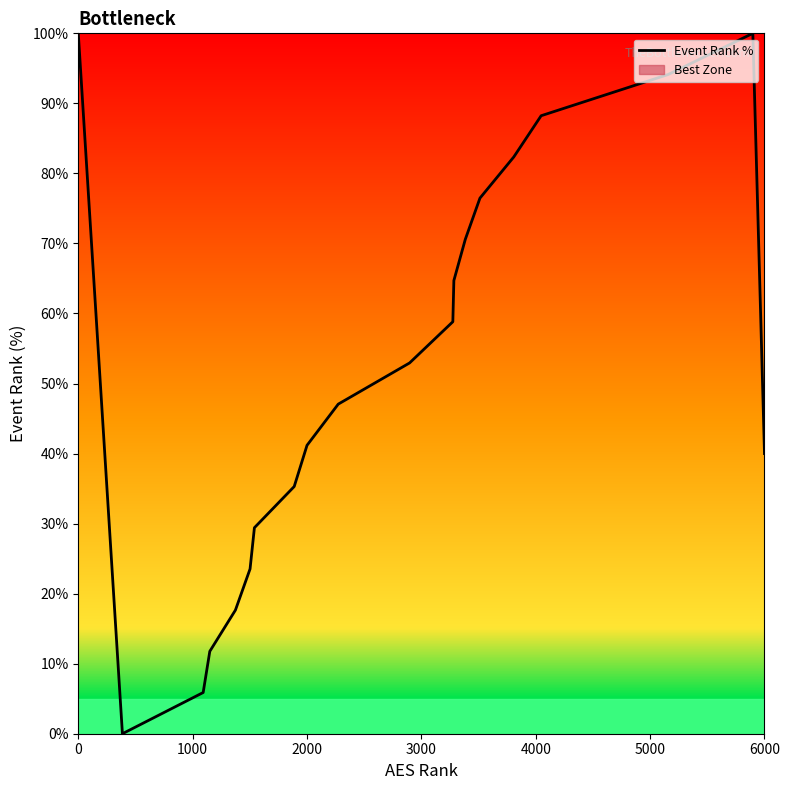

How many lines are shown in the chart?

1